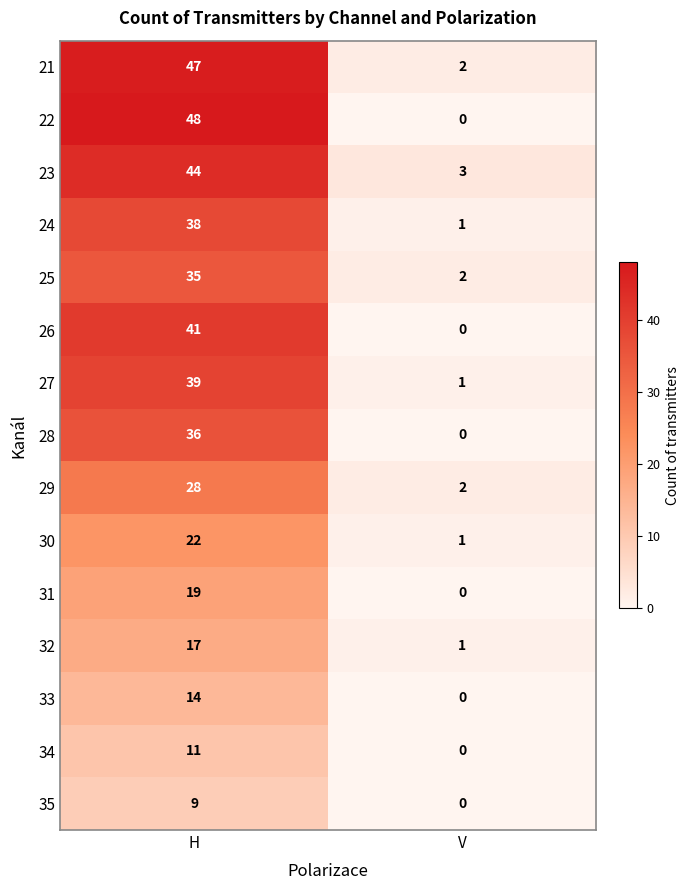

Which series has the largest total across all categories?

21